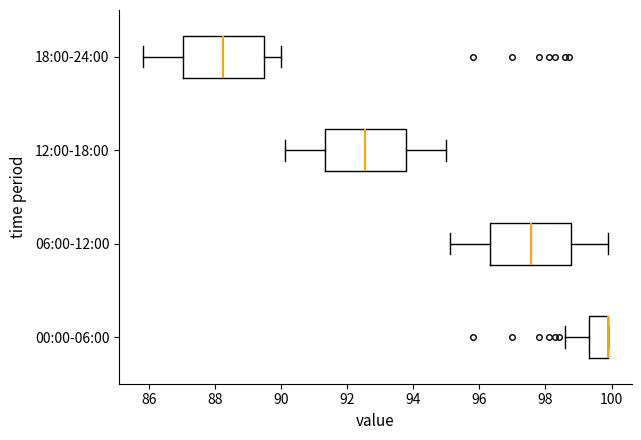

Where does the left whisker of the box for 06:00-12:00 end on the x-axis? The values are not printed on the chart, so give them approximately, as read against the axis.

95.2